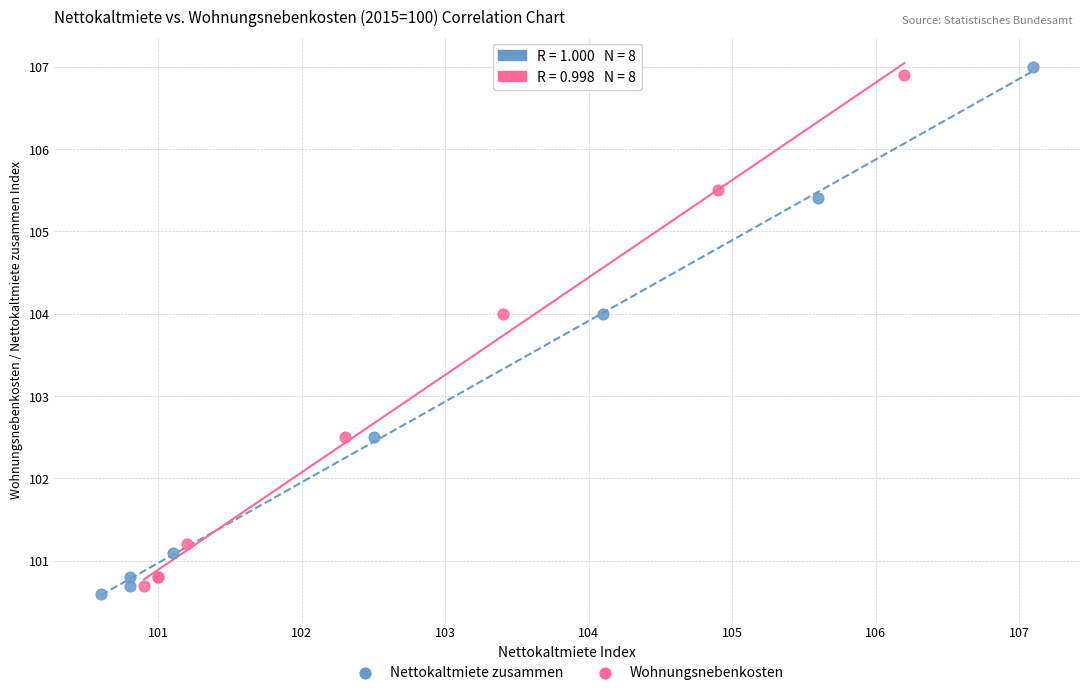

What are all the series names shown in the legend?

Nettokaltmiete zusammen, Wohnungsnebenkosten